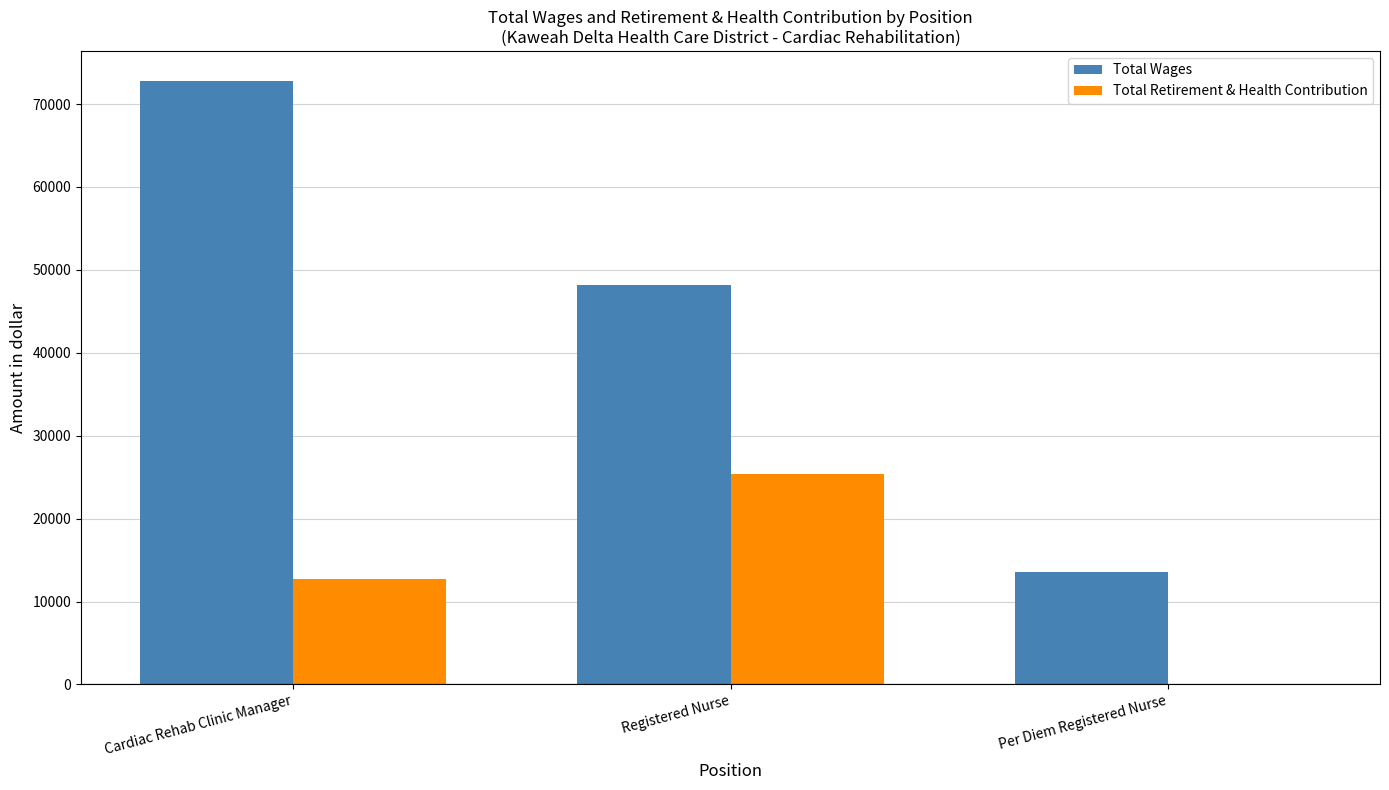

The Total Wages series shows 19291 at Cardiac Rehab Clinic Manager. True or false?

False